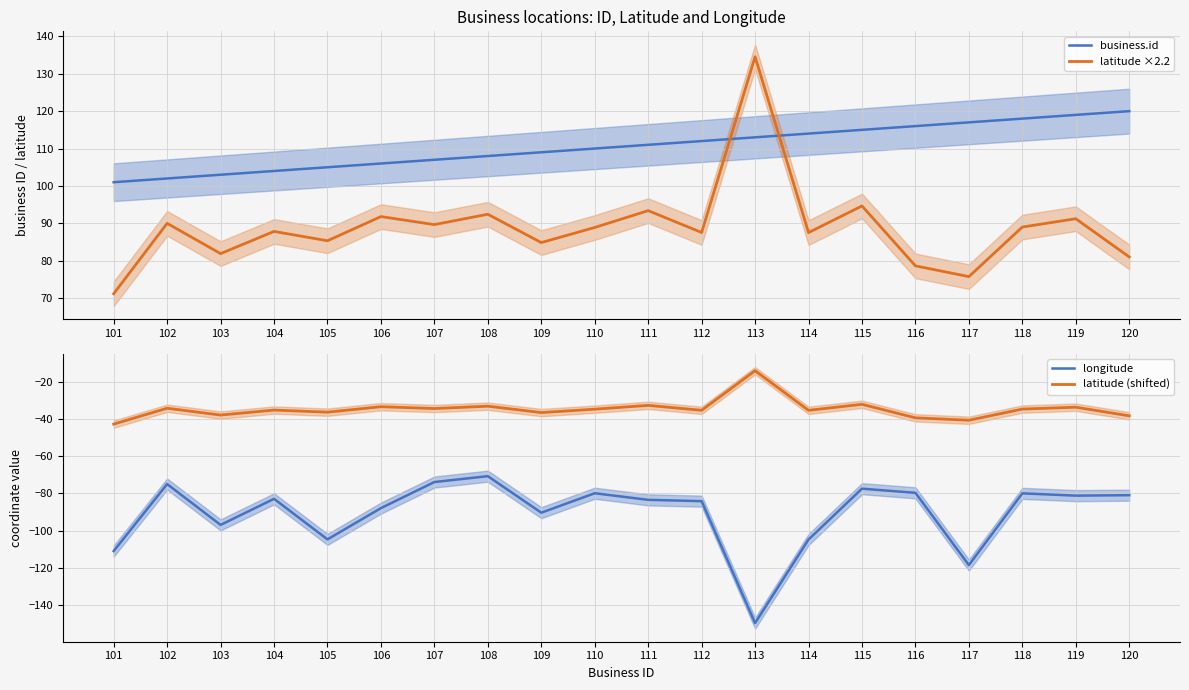

Rank the categories by latitude (shifted) value from lowest to highest.

101, 117, 116, 120, 103, 109, 105, 114, 112, 104, 110, 118, 107, 102, 119, 106, 108, 111, 115, 113